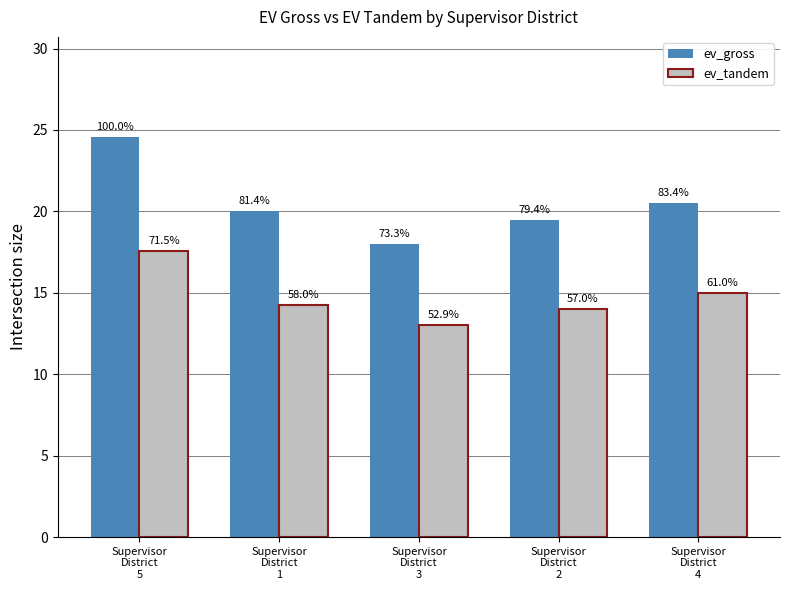

How many groups of bars are there?

5